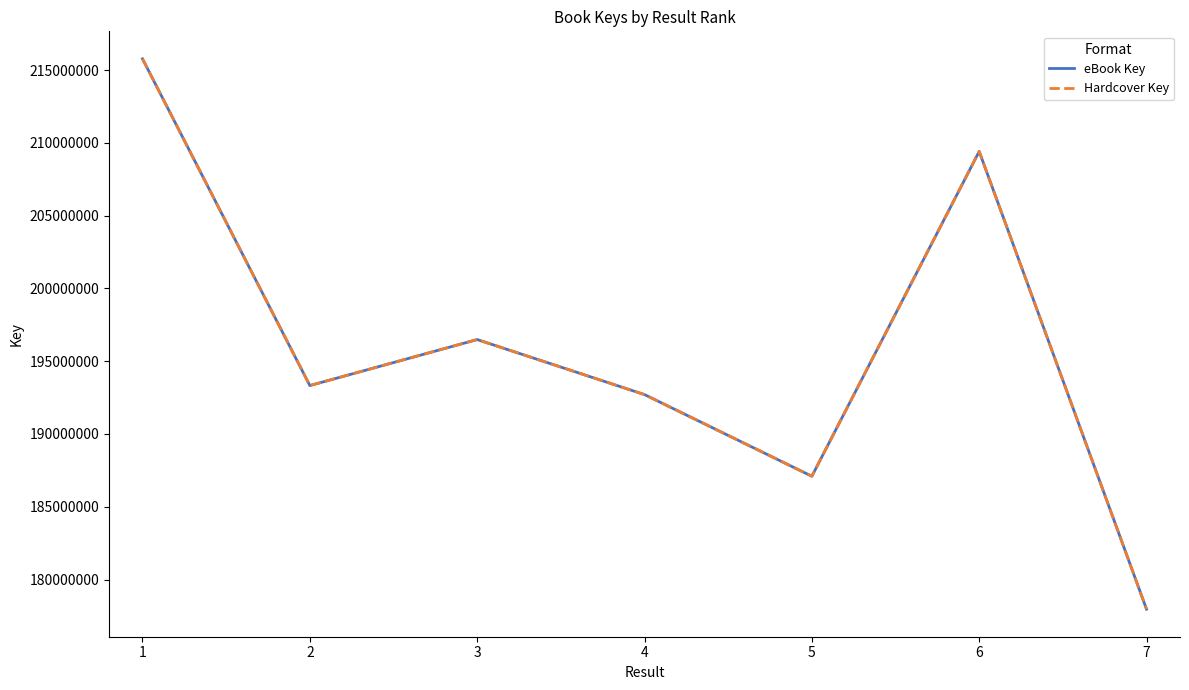

Is this an area chart (filled region under the line)?

No